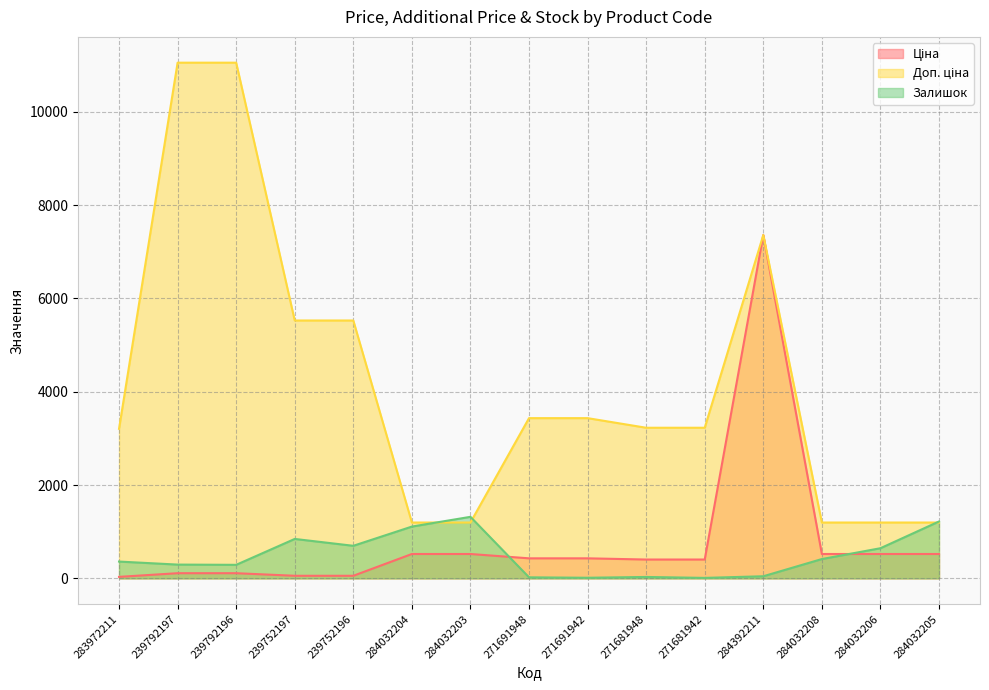

Is it true that Доп. ціна equals 1197.0 at 284032204?

True